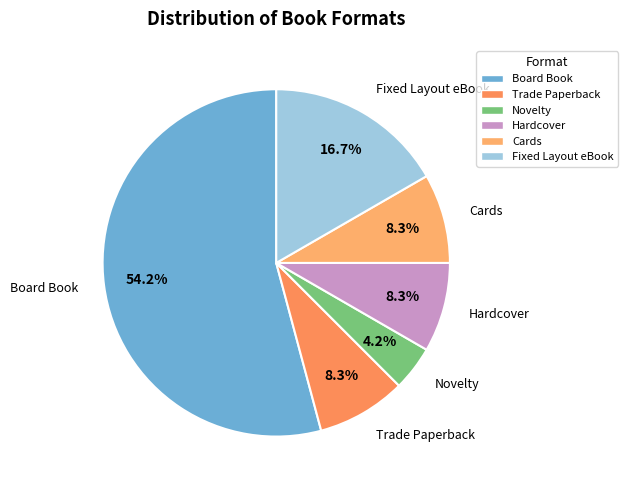

Is there a majority slice in this chart?

Yes